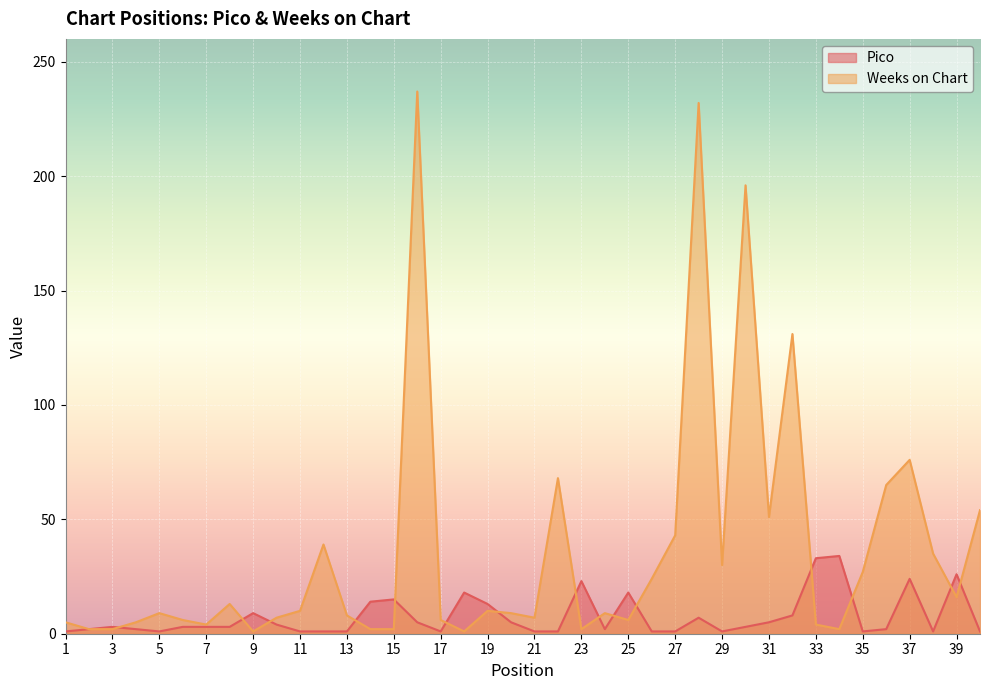

What is the difference between the second highest and second lowest values in the Weeks on Chart series?

231